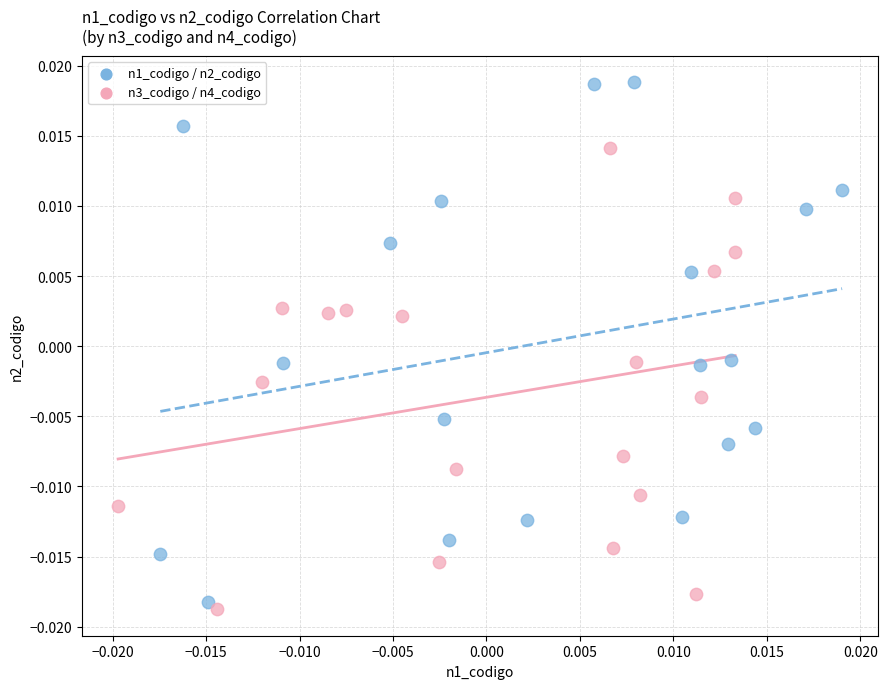

Which series reaches the maximum Y coordinate?

n1_codigo / n2_codigo